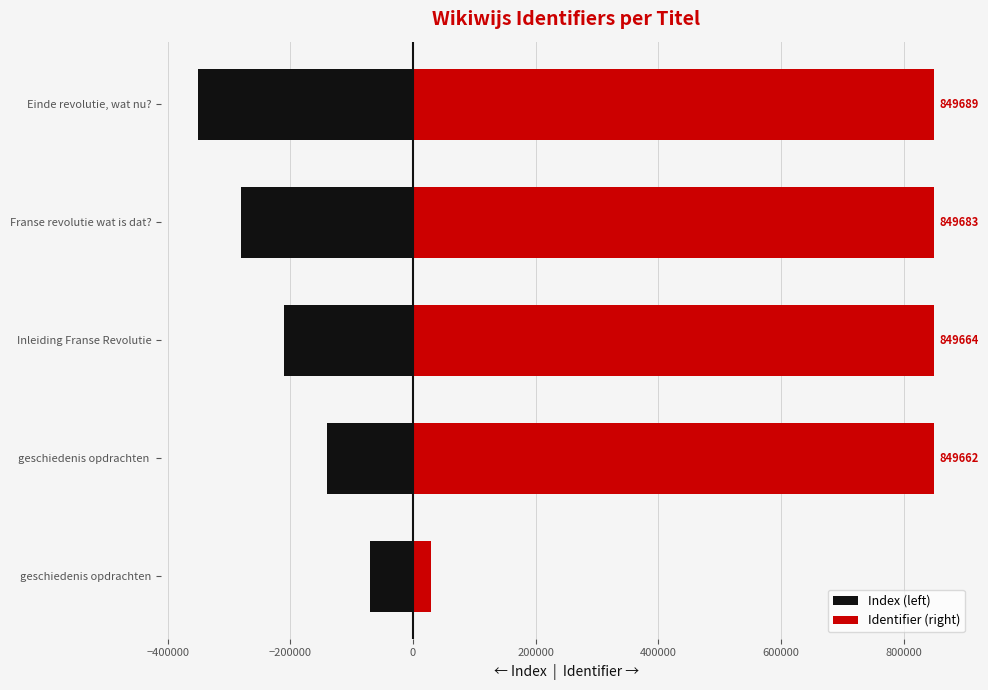

At geschiedenis opdrachten, list the series in order from largest to smallest.

Identifier (right), Index (left)